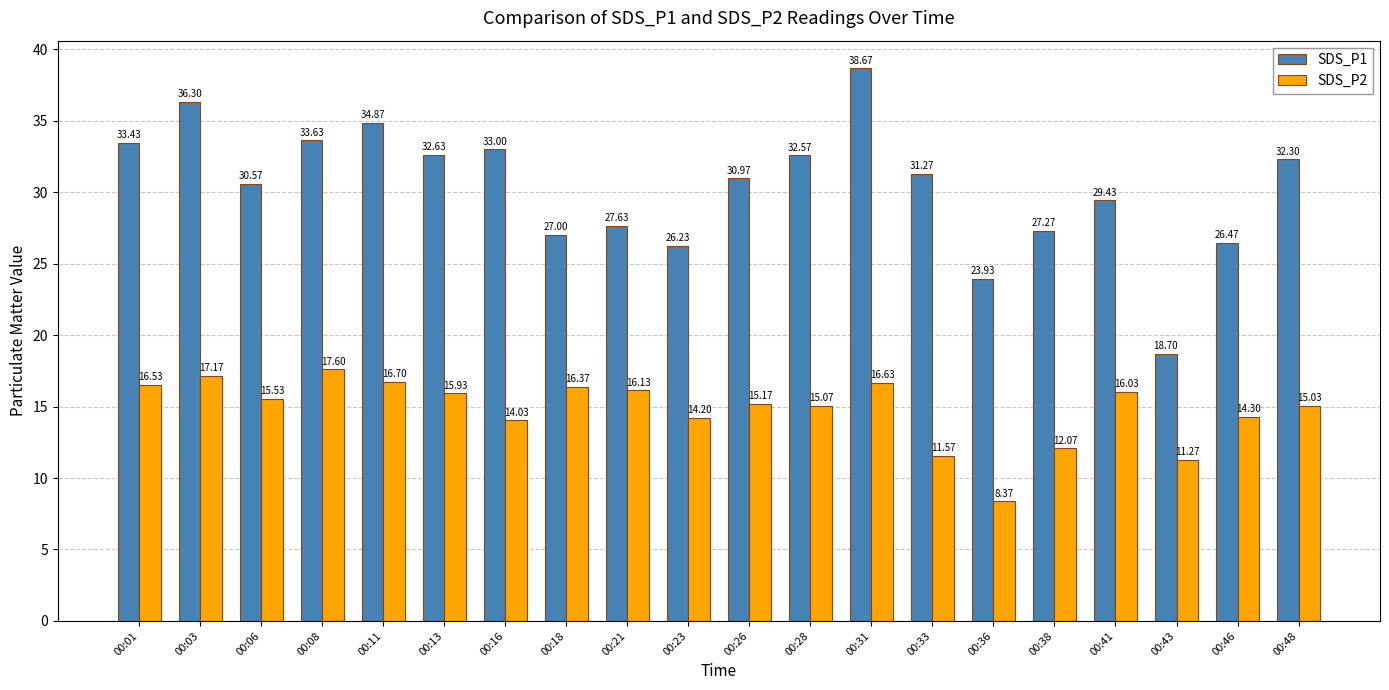

Reading left to right, list all the values displayed in this chart.

SDS_P1: 33.4	36.3	30.6	33.6	34.9	32.6	33.0	27.0	27.6	26.2	31.0	32.6	38.7	31.3	23.9	27.3	29.4	18.7	26.5	32.3
SDS_P2: 16.5	17.2	15.5	17.6	16.7	15.9	14.0	16.4	16.1	14.2	15.2	15.1	16.6	11.6	8.4	12.1	16.0	11.3	14.3	15.0